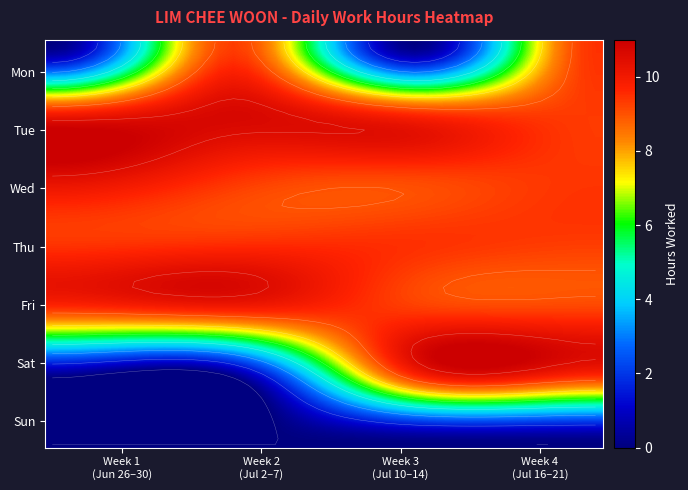

The 10 series shows 2.8 at 2. True or false?

False